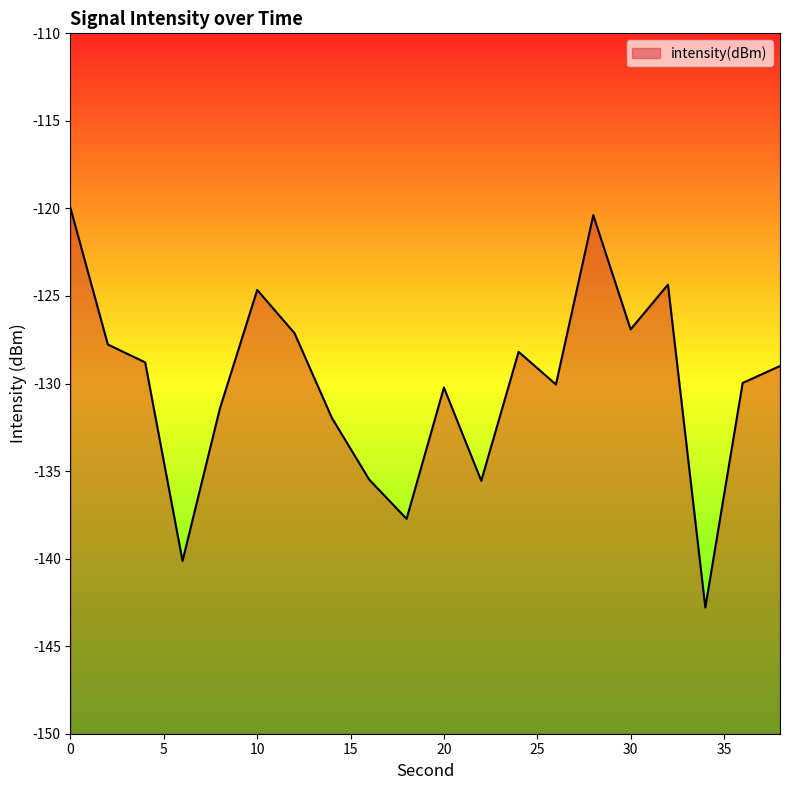

What is the difference between the maximum and second lowest values?

20.1